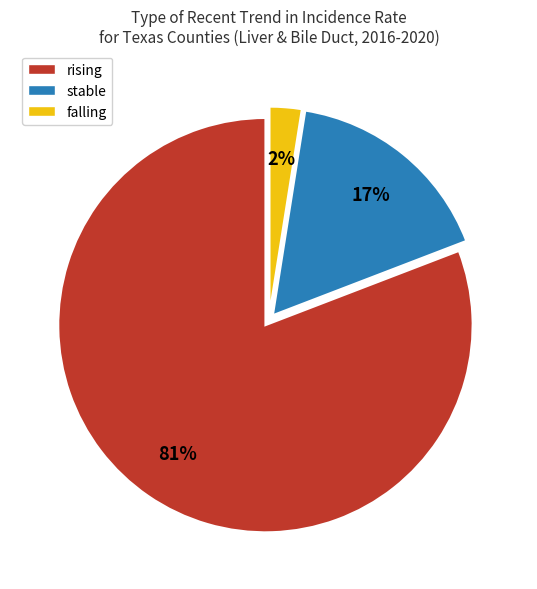

Which category has the biggest portion of the pie?

rising